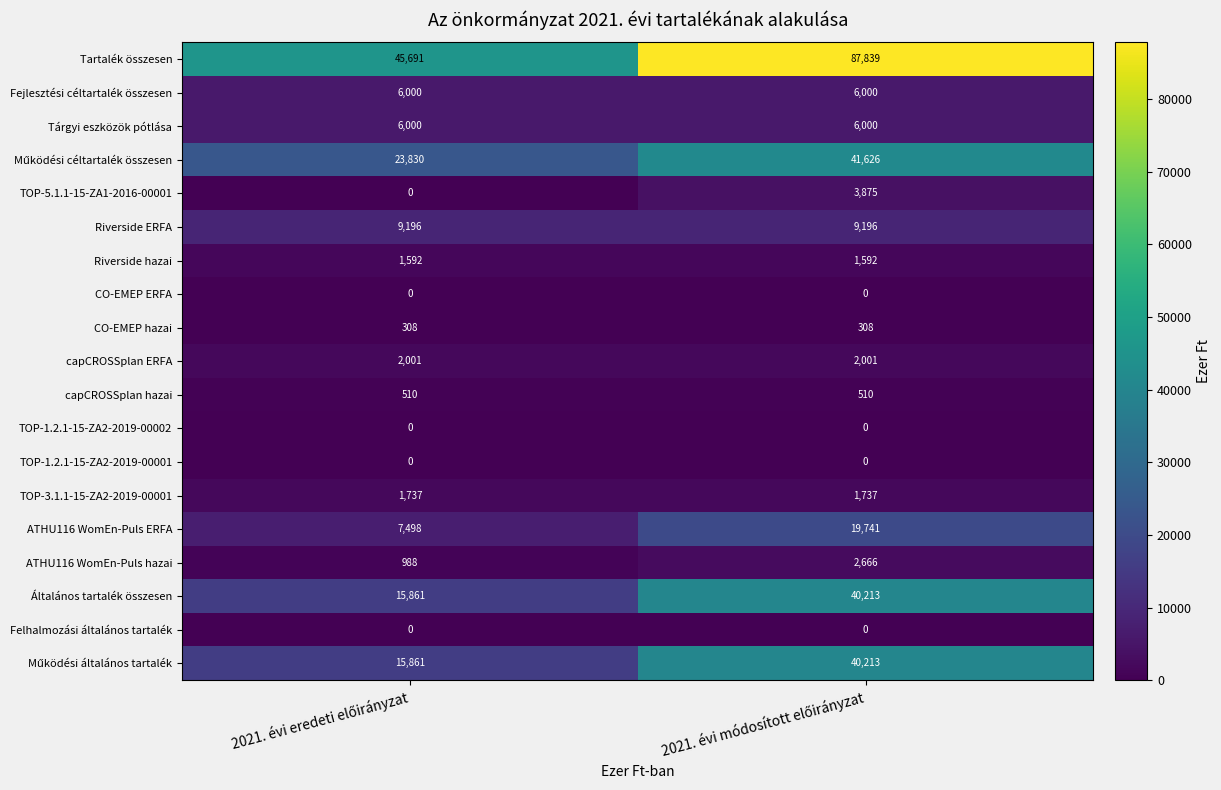

What is the average value of the Riverside ERFA series?

9196